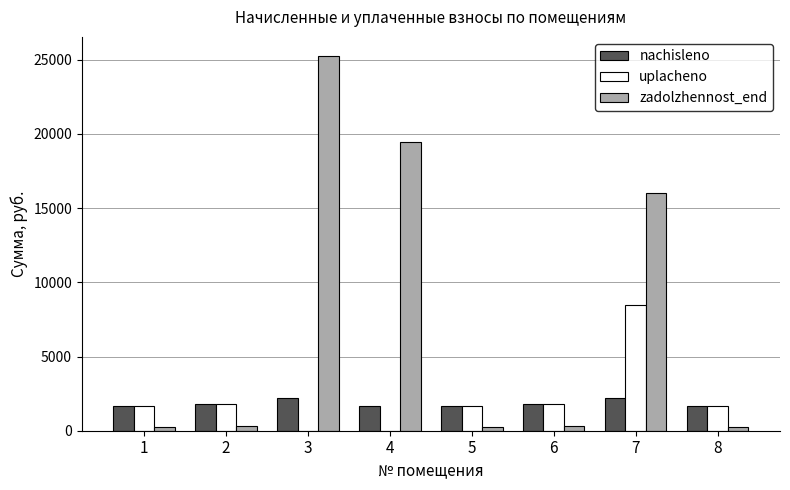

Which series has the largest total across all categories?

zadolzhennost_end